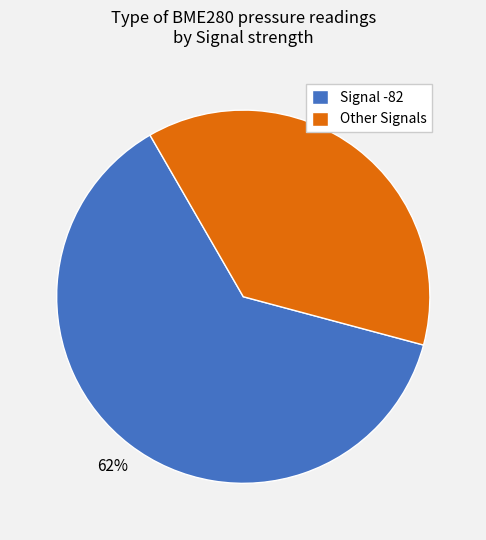

Is the sum of Other Signals and Signal -82 greater than half?

Yes